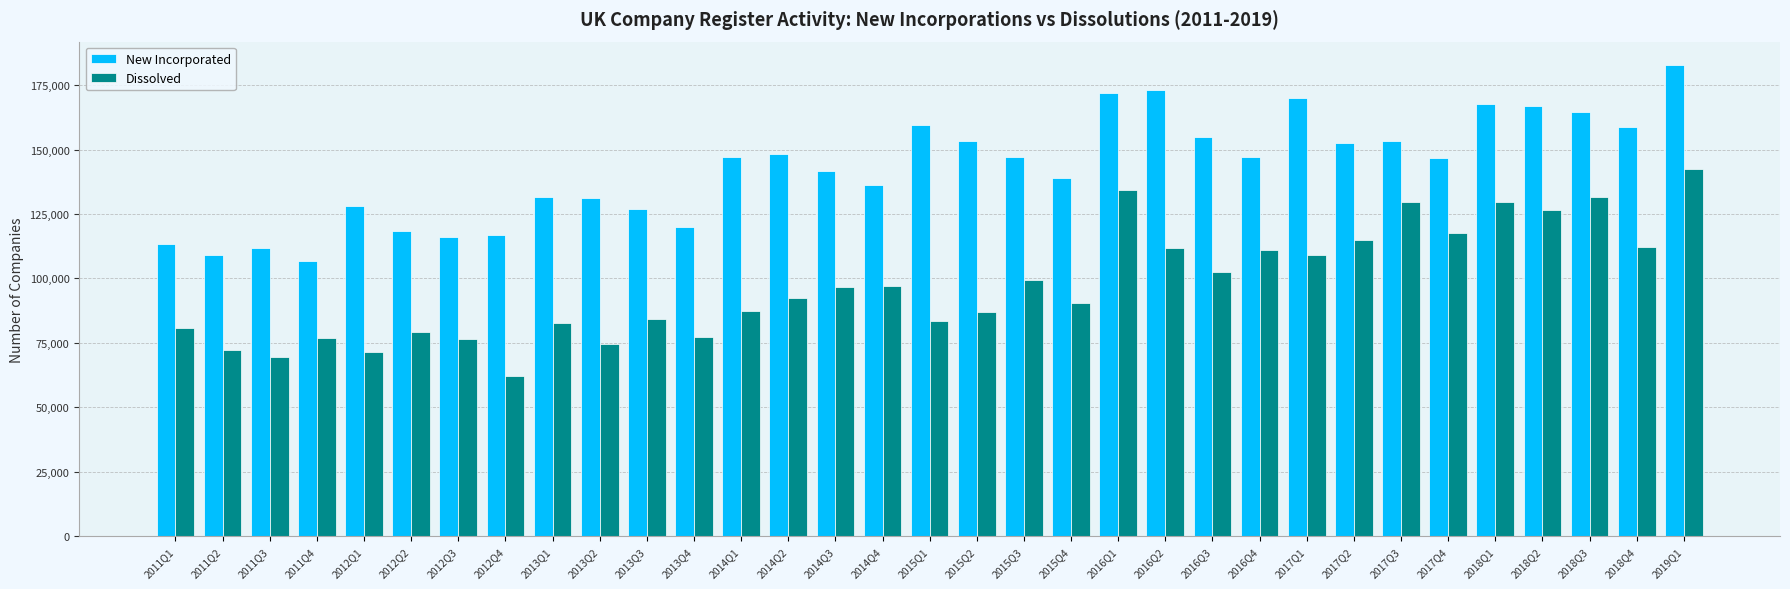

At which label does Dissolved reach its minimum?

2012Q4